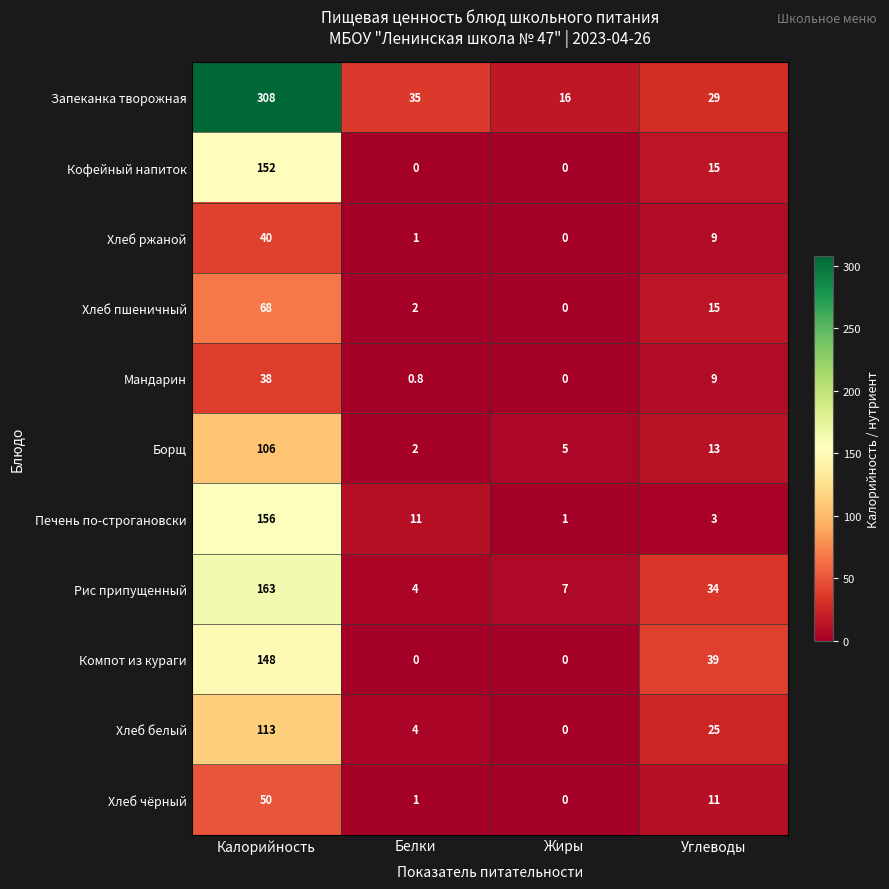

Is it true that Рис припущенный equals 56.5 at Углеводы?

False